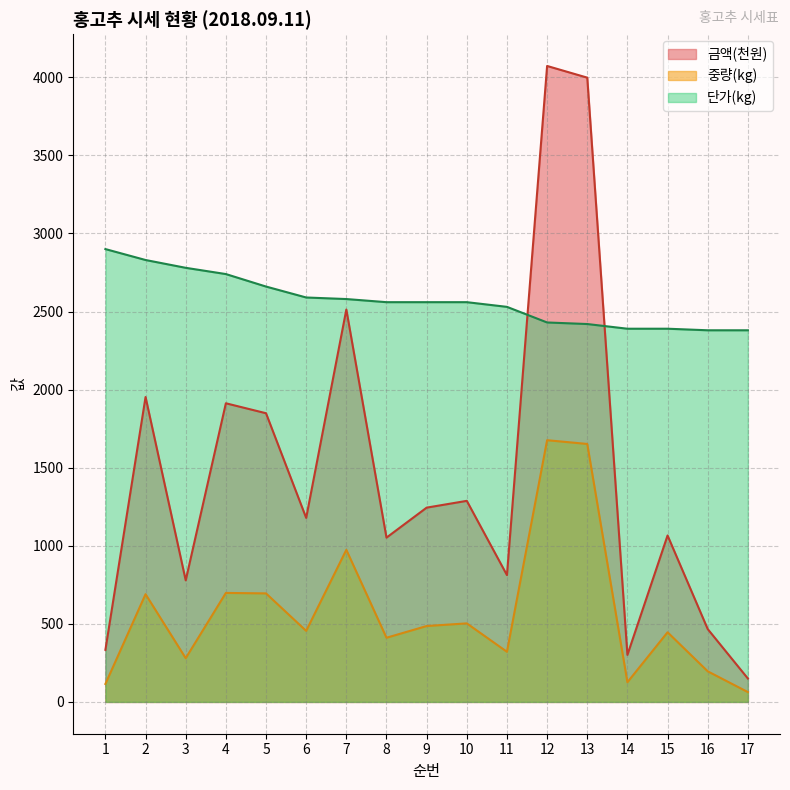

How many values in the 금액 series are below 1178?

8